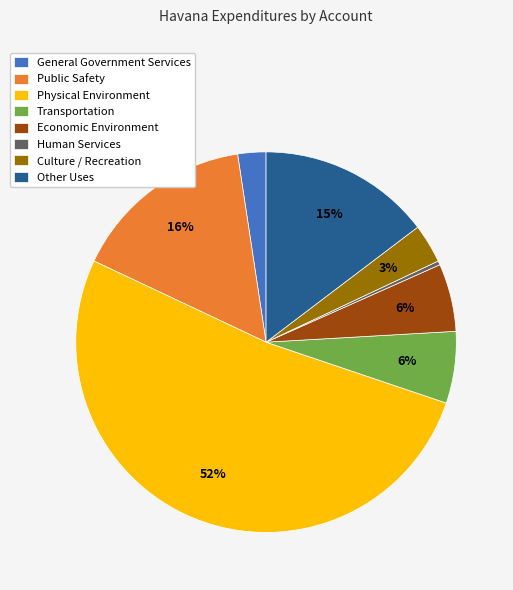

To the nearest percent, what percentage of the pie is Culture / Recreation?

3%